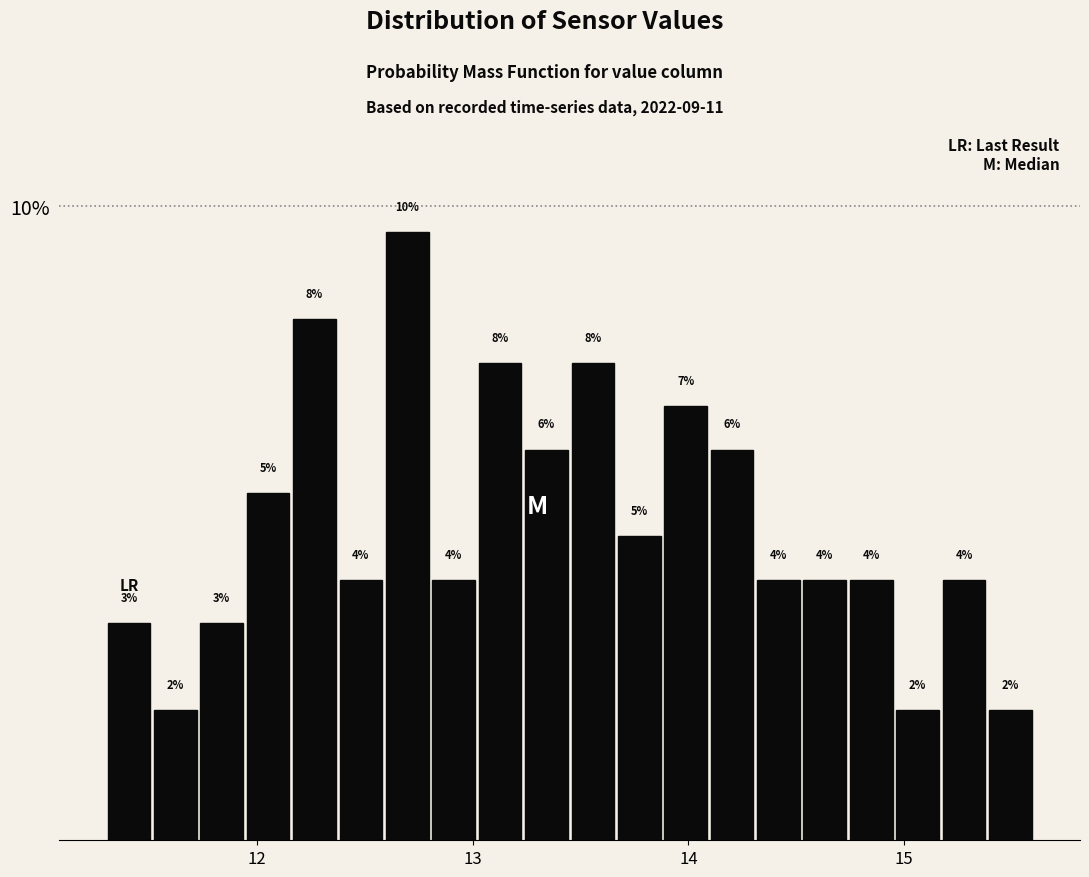

Around what value on the x-axis is the tallest bar? Give the approximate position of its centre, as read against the axis.

12.7